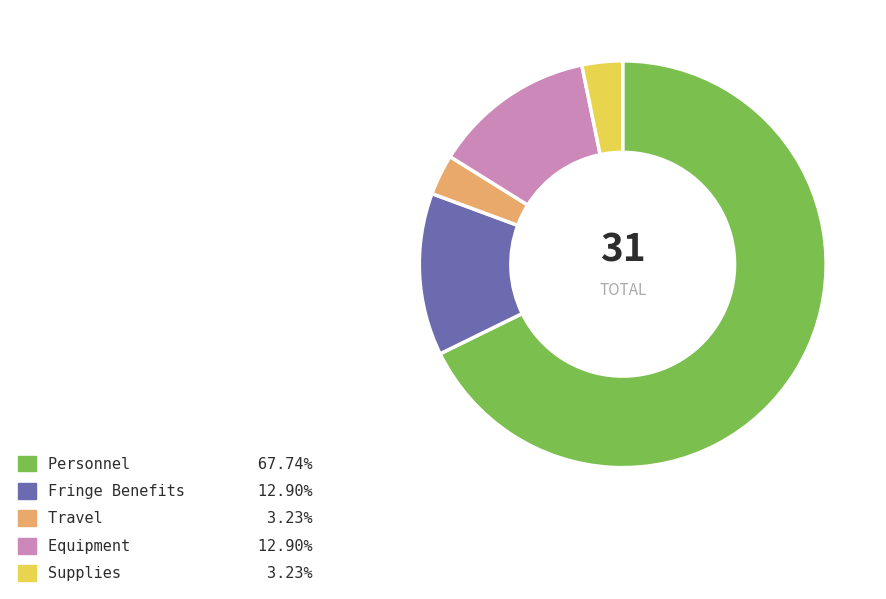

Does Equipment represent more than half of the total?

No